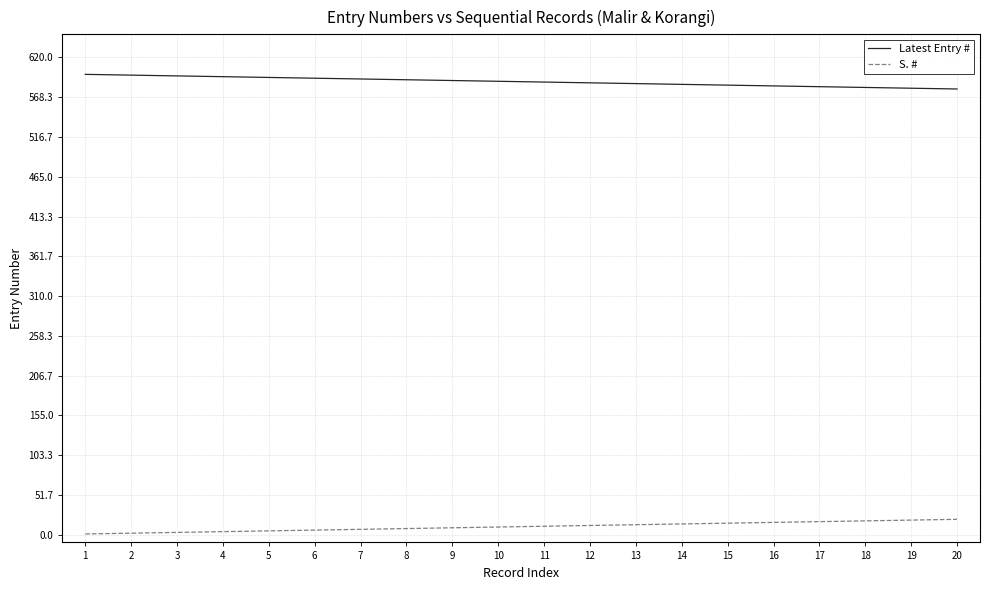

What is the greatest value displayed?

598